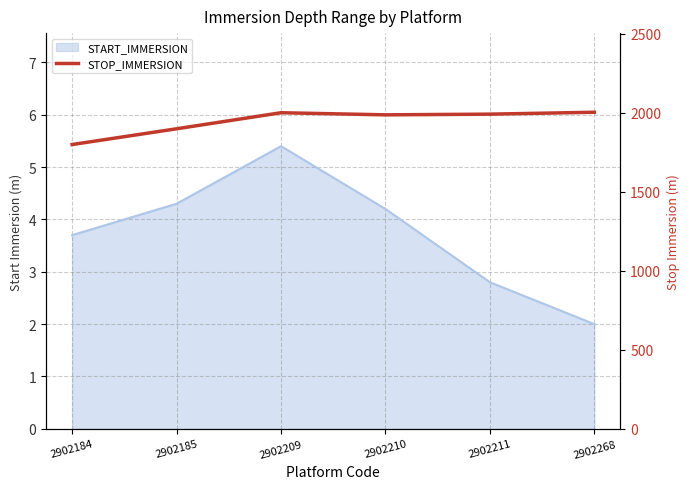

How many data points are above 1992?

2